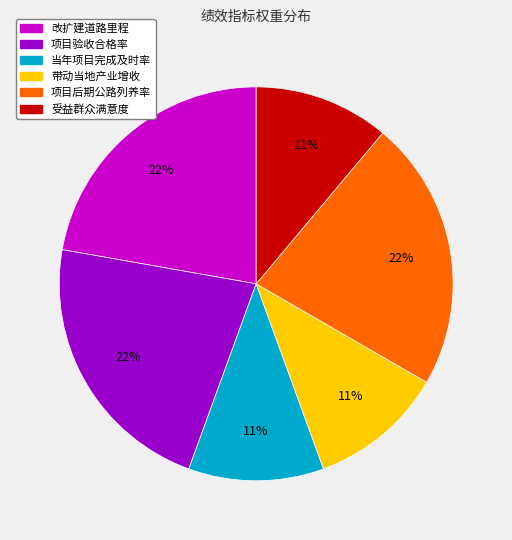

Does 当年项目完成及时率 represent more than half of the total?

No